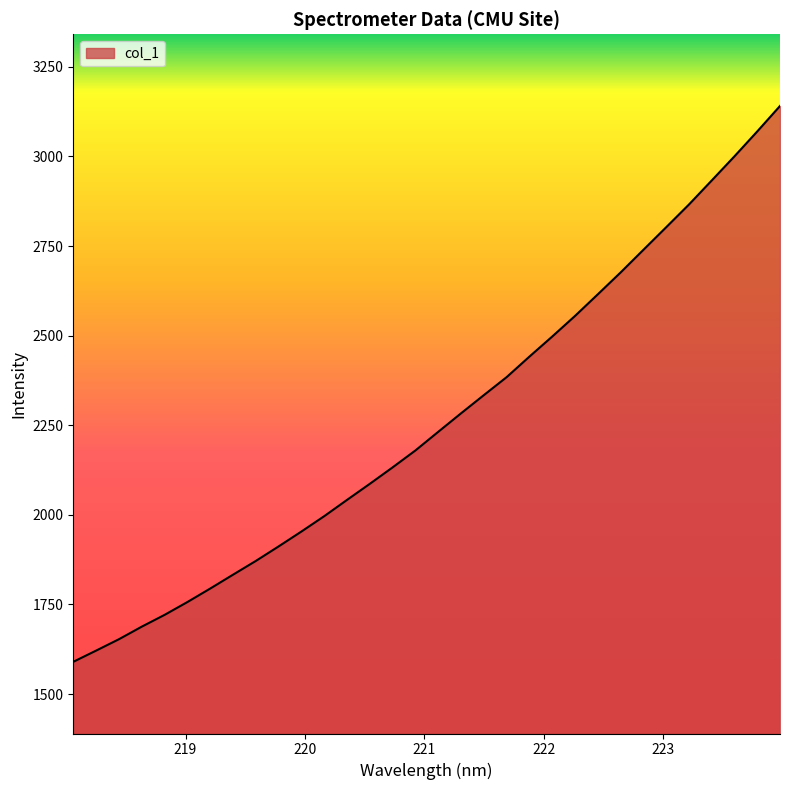

What is the difference between the maximum and minimum values?

1551.1